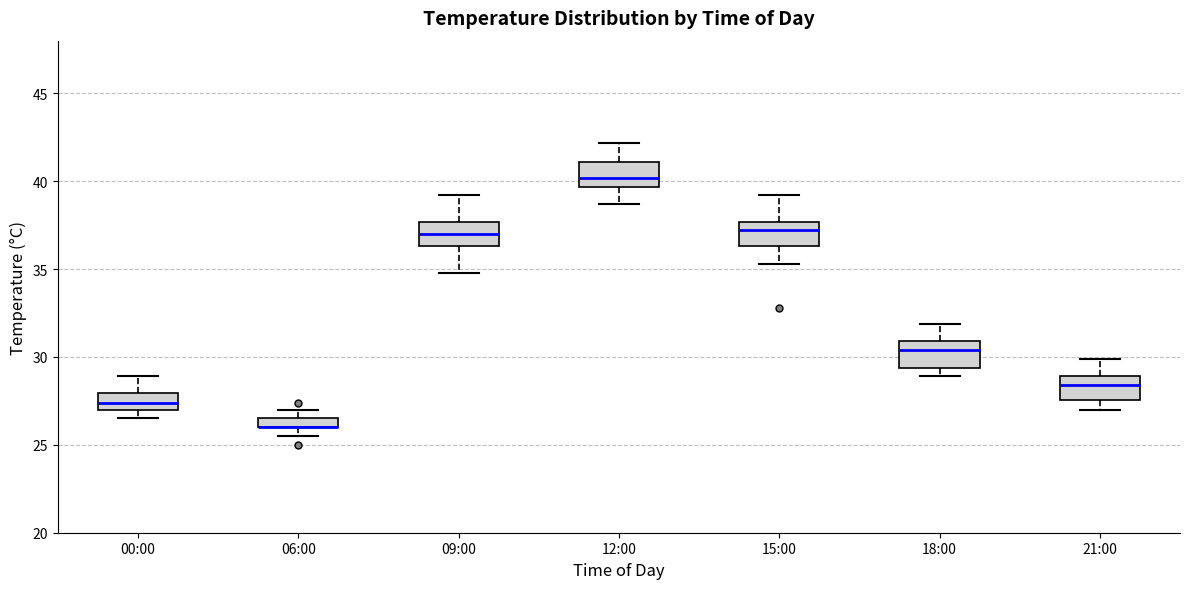

Where does the median line of the box for 15:00 sit on the y-axis? The values are not printed on the chart, so give them approximately, as read against the axis.

37.0